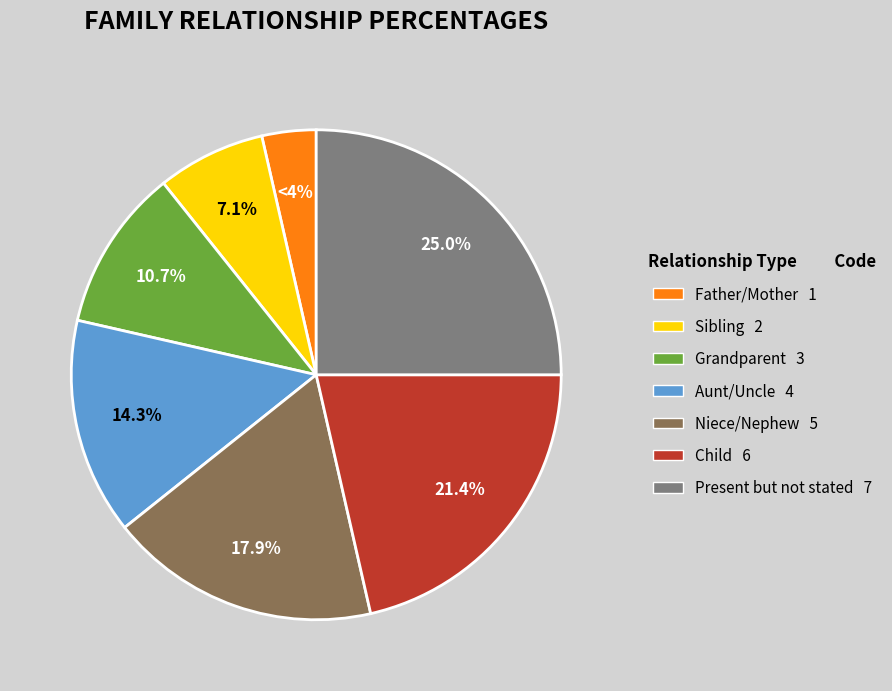

How much of the chart is everything except Sibling?

92.9%